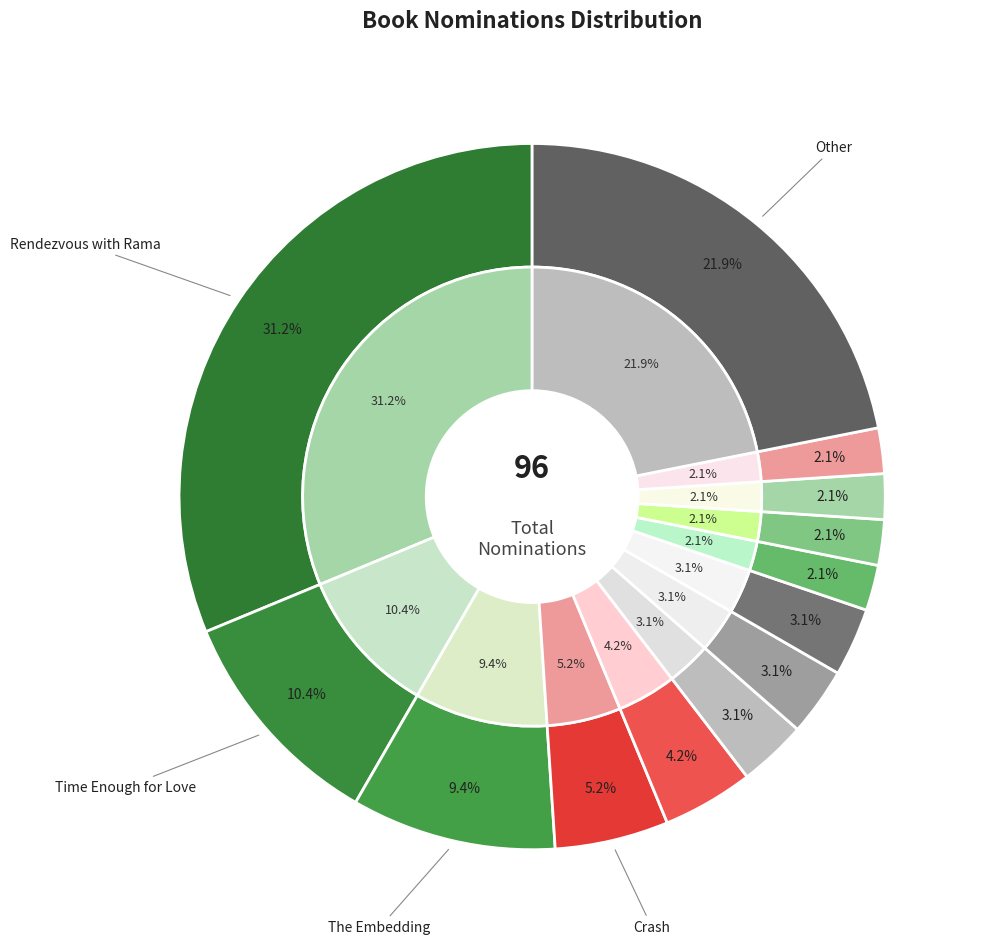

Is it true that Other is 14% of the pie?

False